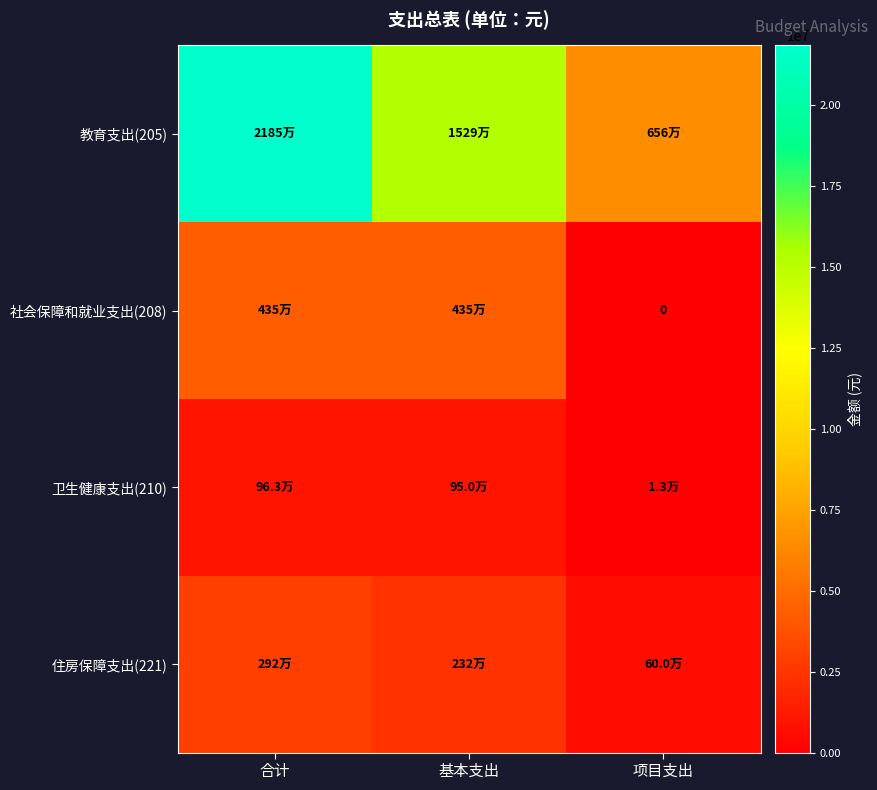

At how many categories does at least one series exceed 5416303?

3